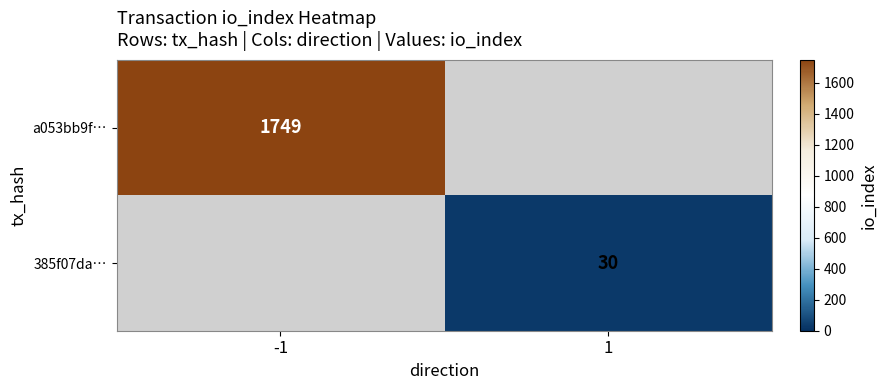

True or false: a053bb9f… has a value of 2398 at -1.

False